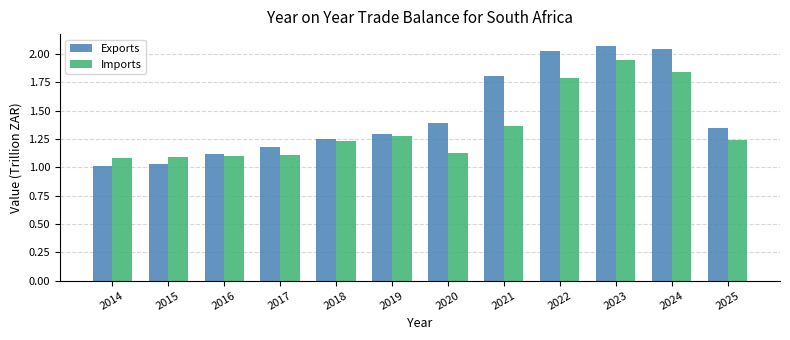

True or false: Imports has a value of 1.8 at 2022.

True